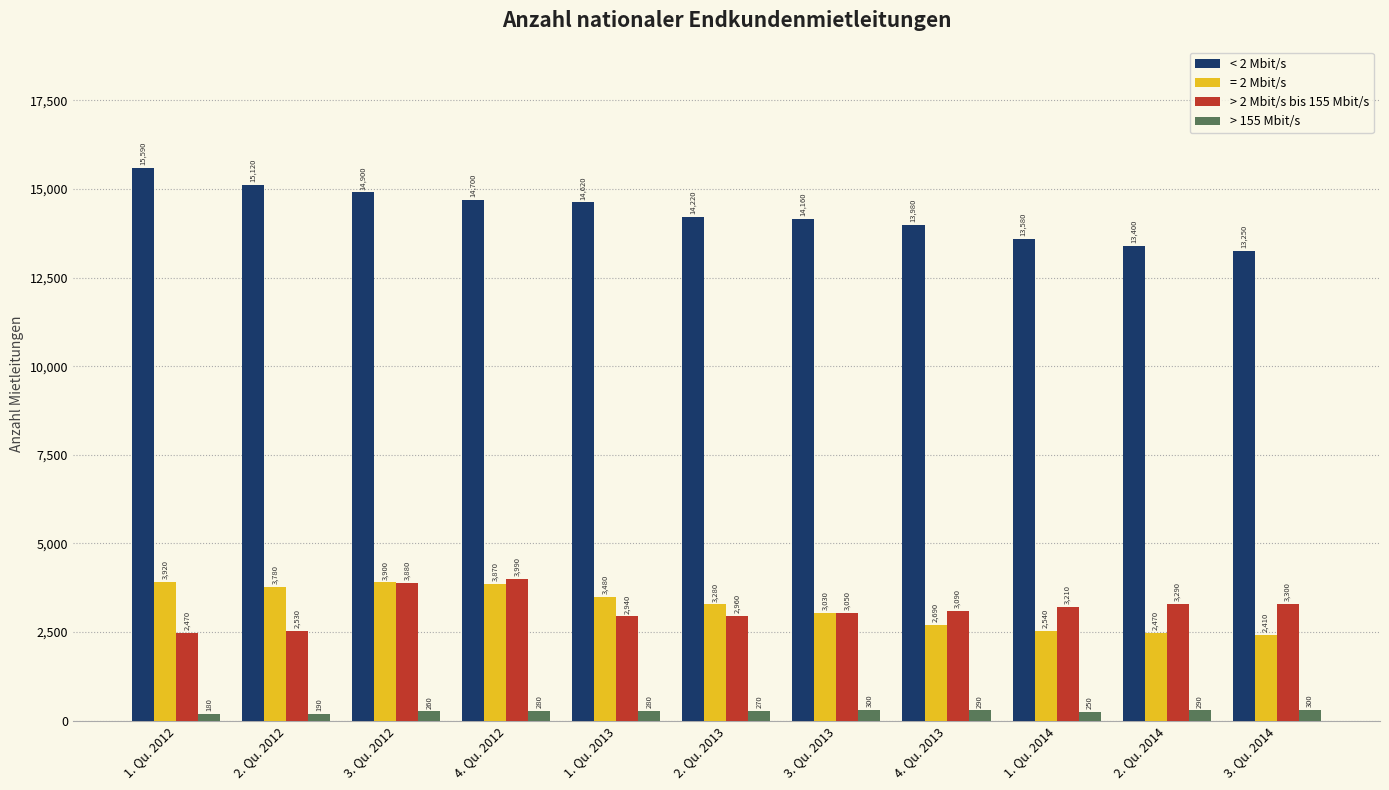

At how many categories does at least one series exceed 13132?

11